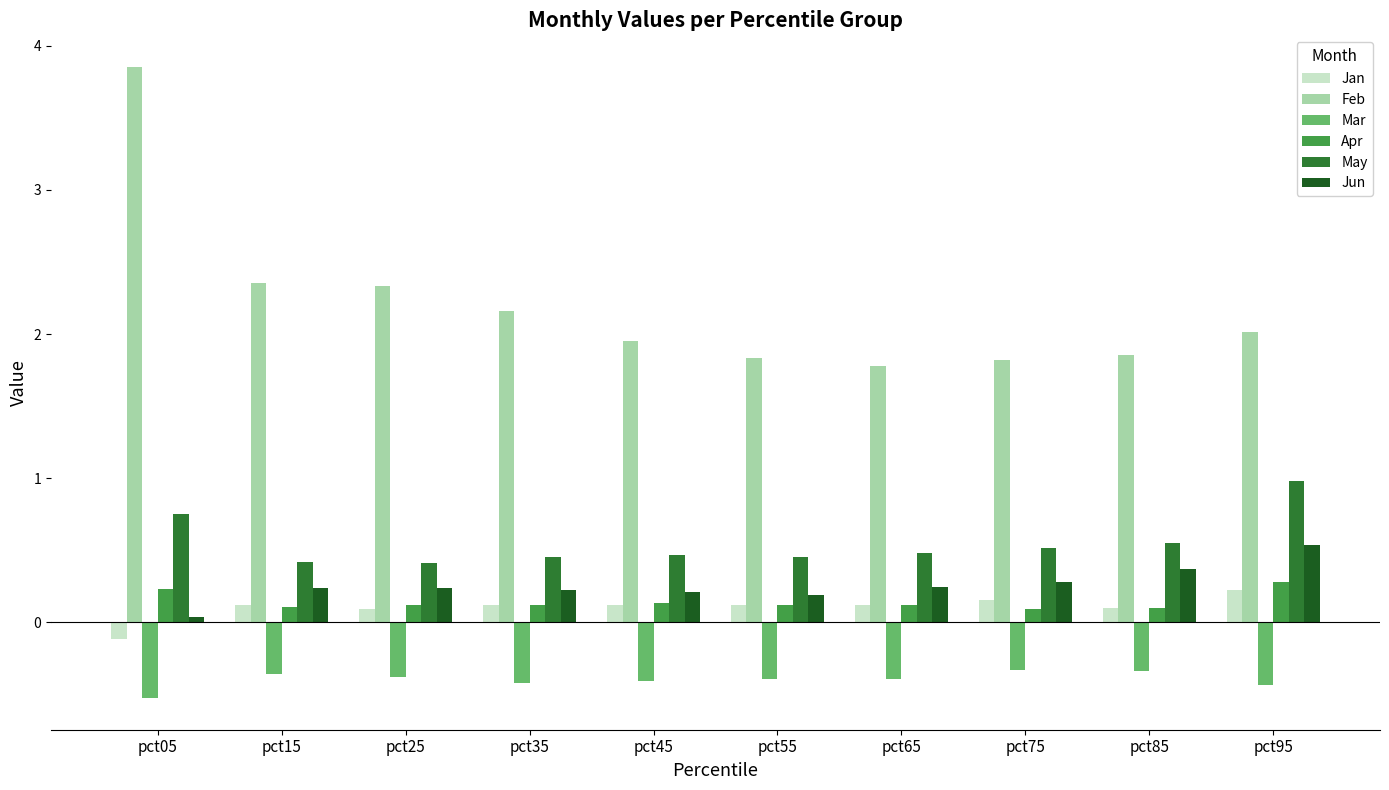

The value of Jun at pct15 is 0.2. True or false?

True